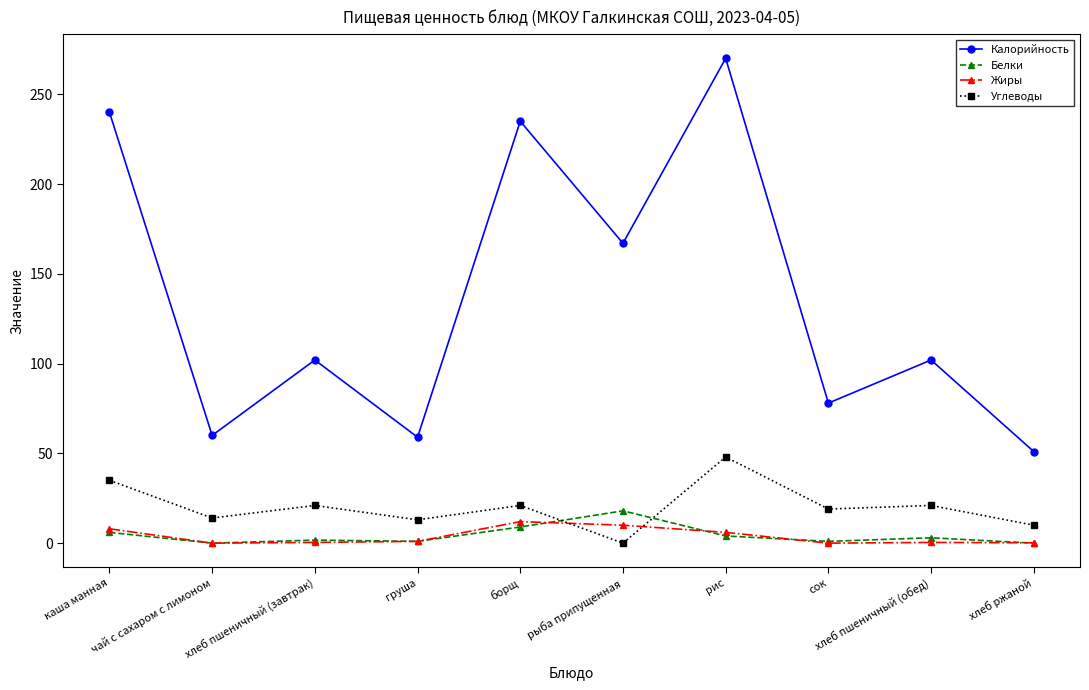

How many positive values does the Углеводы series have?

9